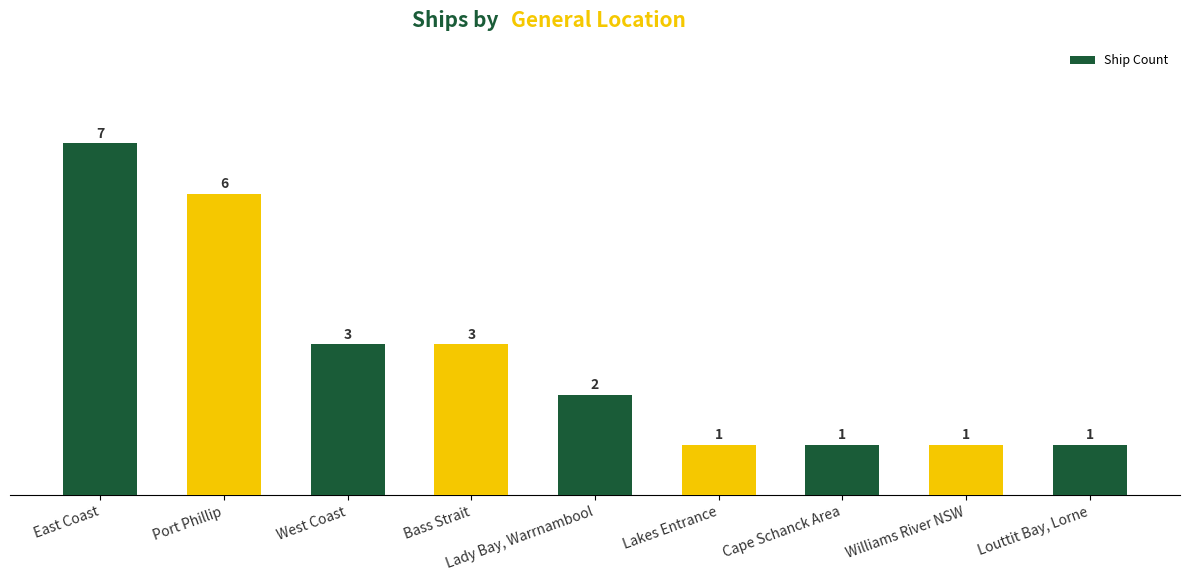

Which label corresponds to the largest value in the chart?

East Coast